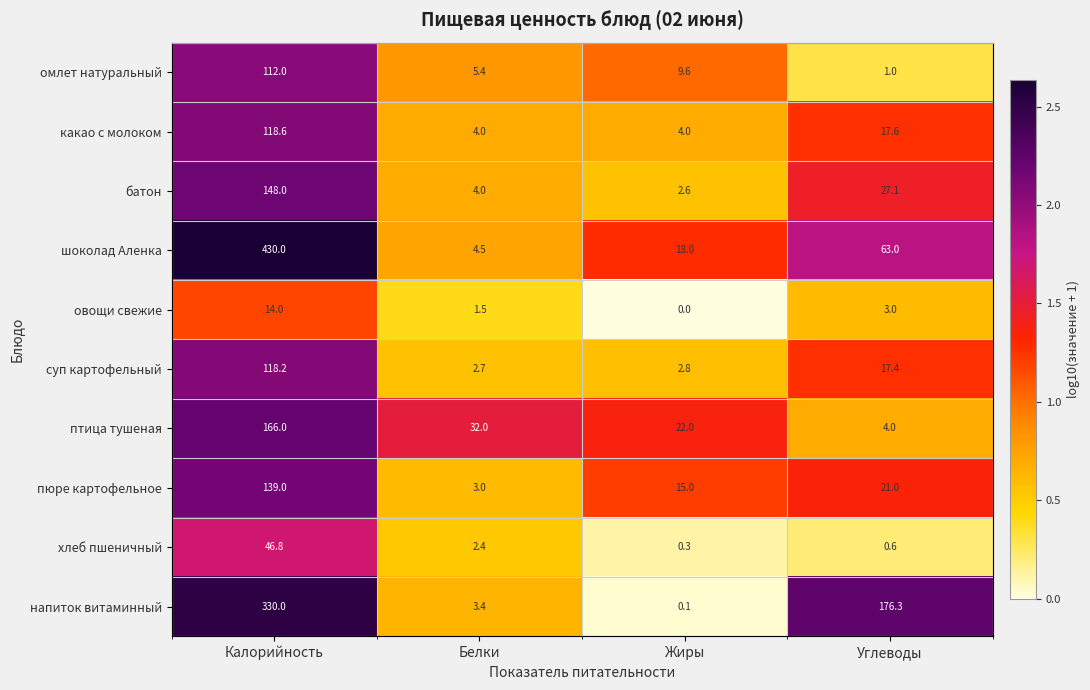

True or false: хлеб пшеничный has a value of 0.3 at Углеводы.

False